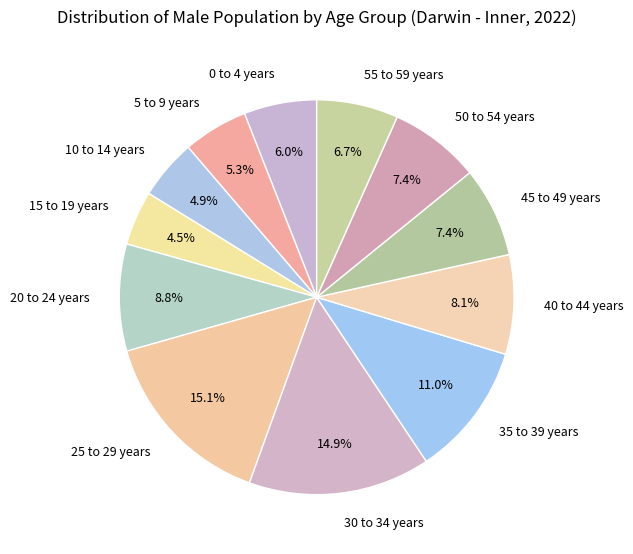

To the nearest percent, what portion does 55 to 59 years represent?

7%